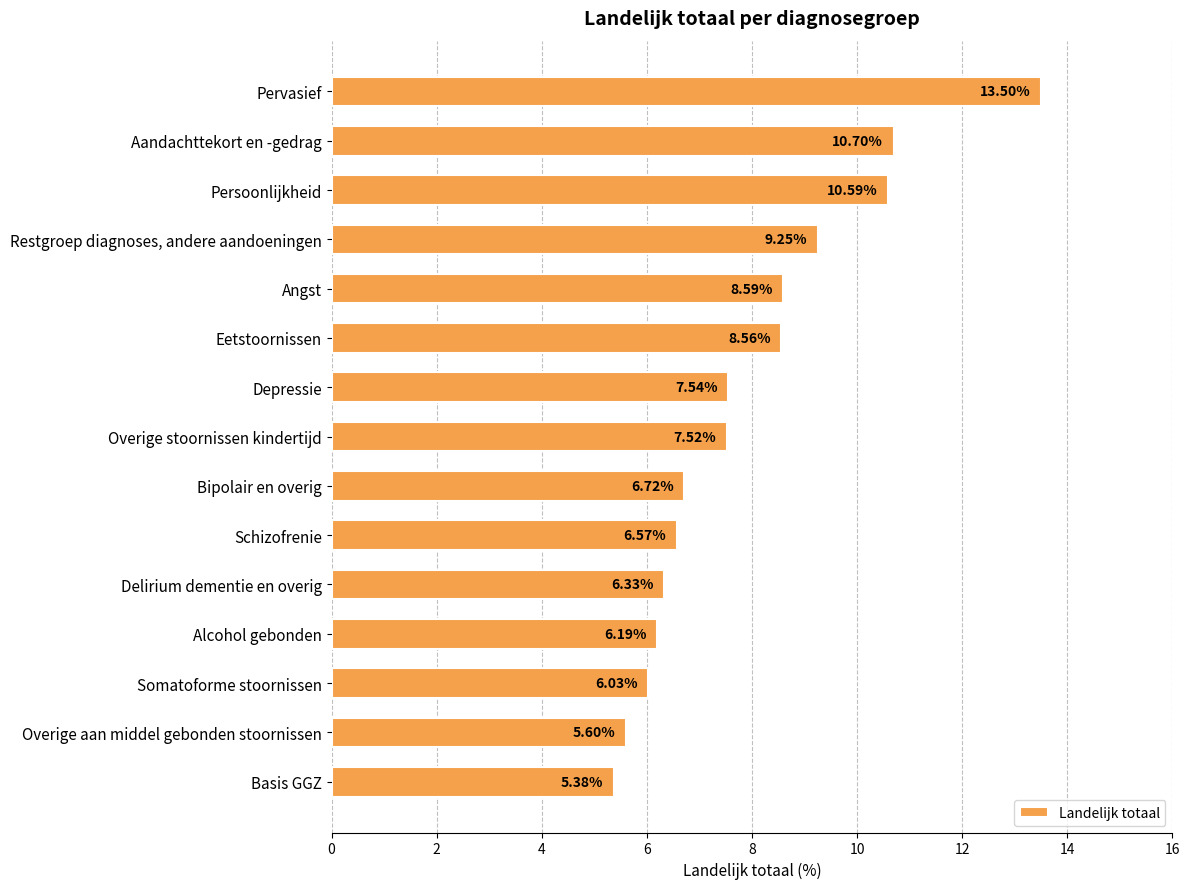

Are the bars grouped side by side (vs. stacked)?

No